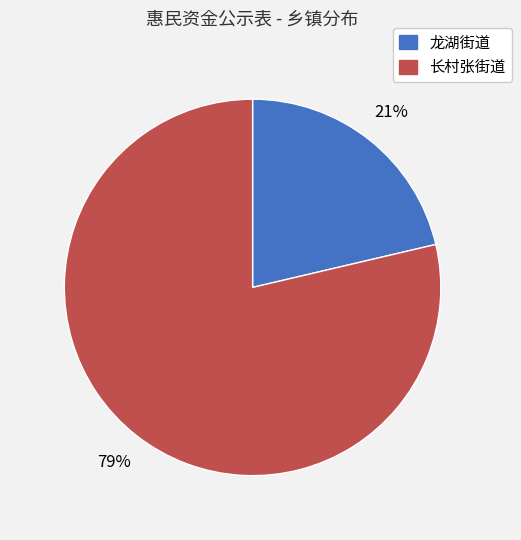

Is the sum of 龙湖街道 and 长村张街道 greater than half?

Yes